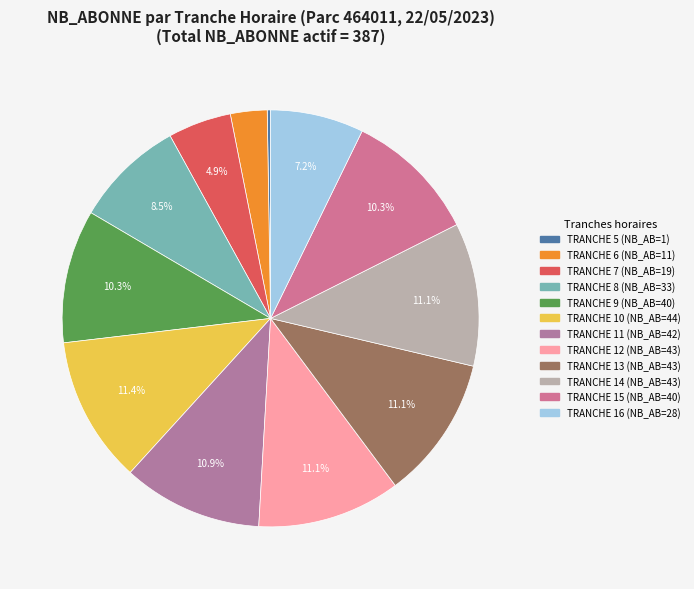

Is there a majority slice in this chart?

No